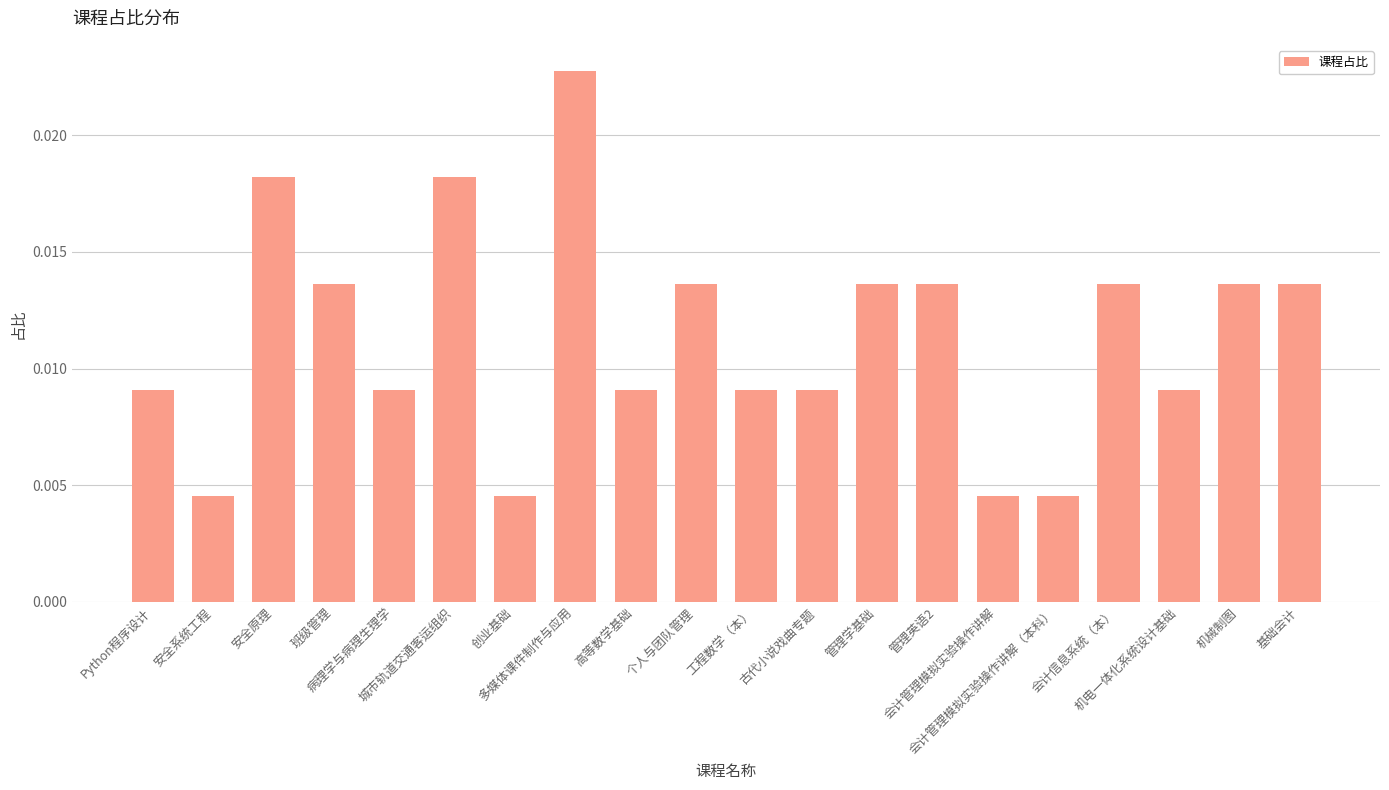

True or false: the data shows 0.0 at 会计管理模拟实验操作讲解.

False